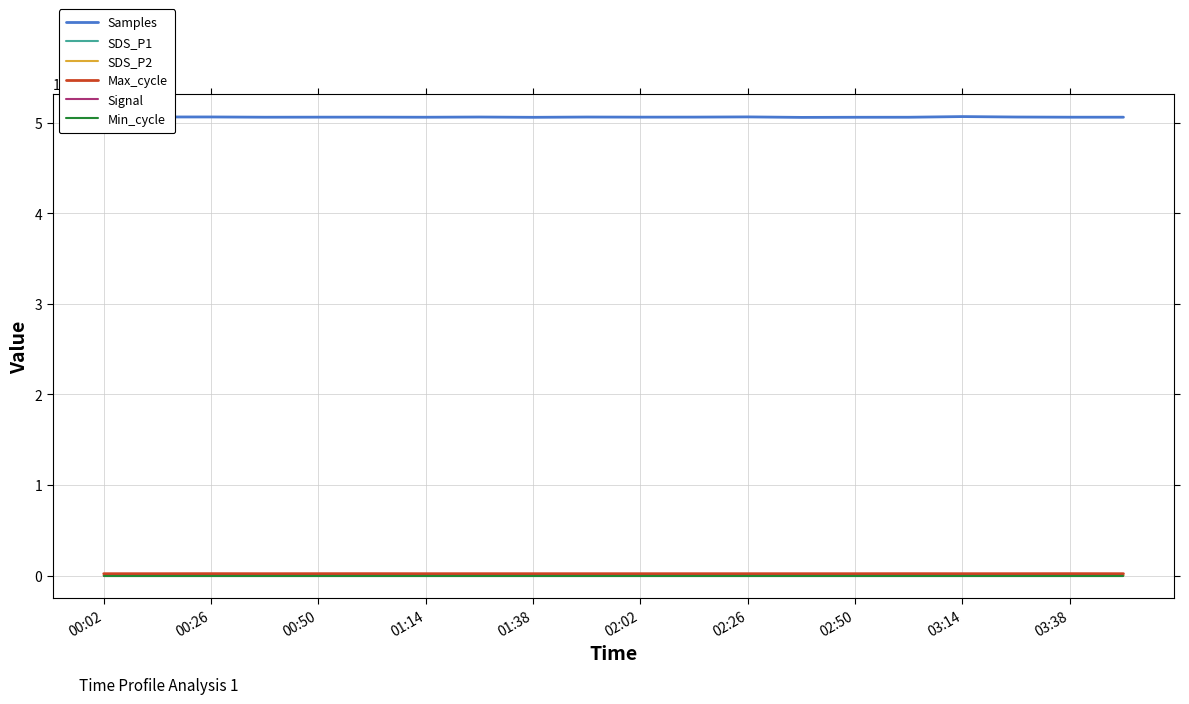

How many categories are shown in the chart?

20